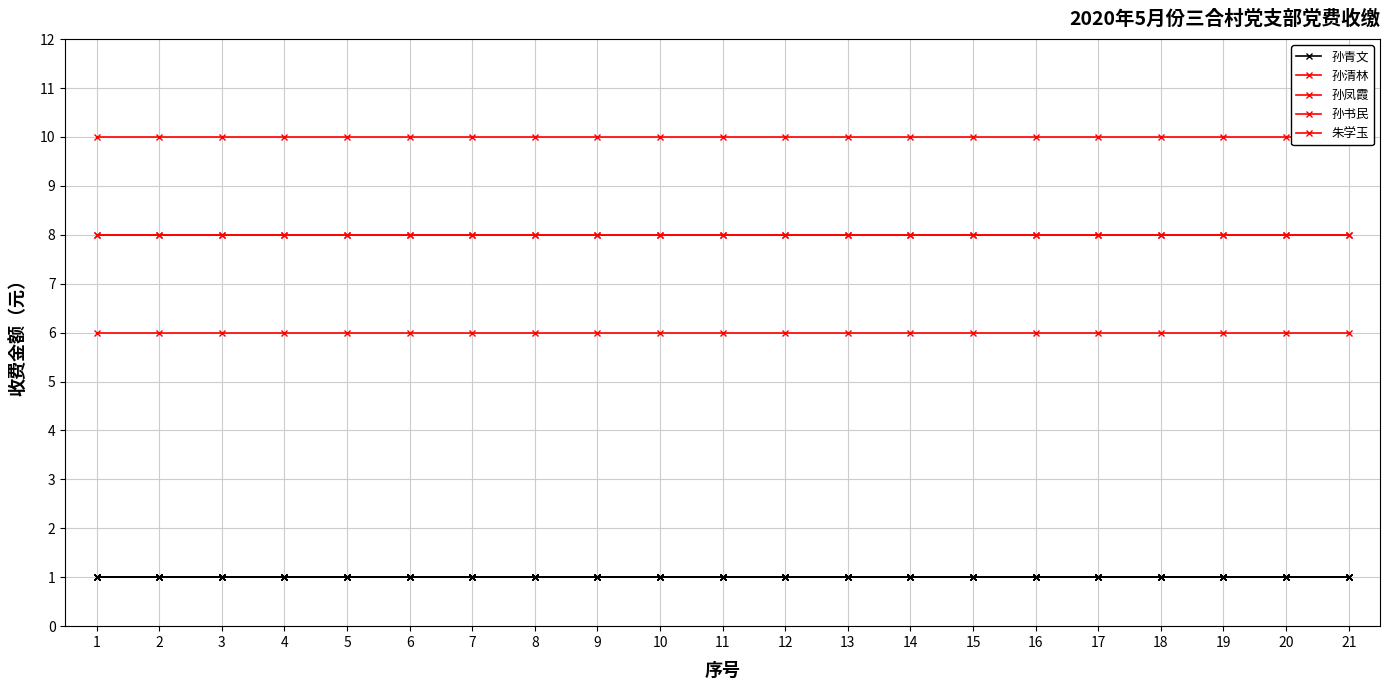

True or false: 孙书民 and 孙清林 cross at least once.

False